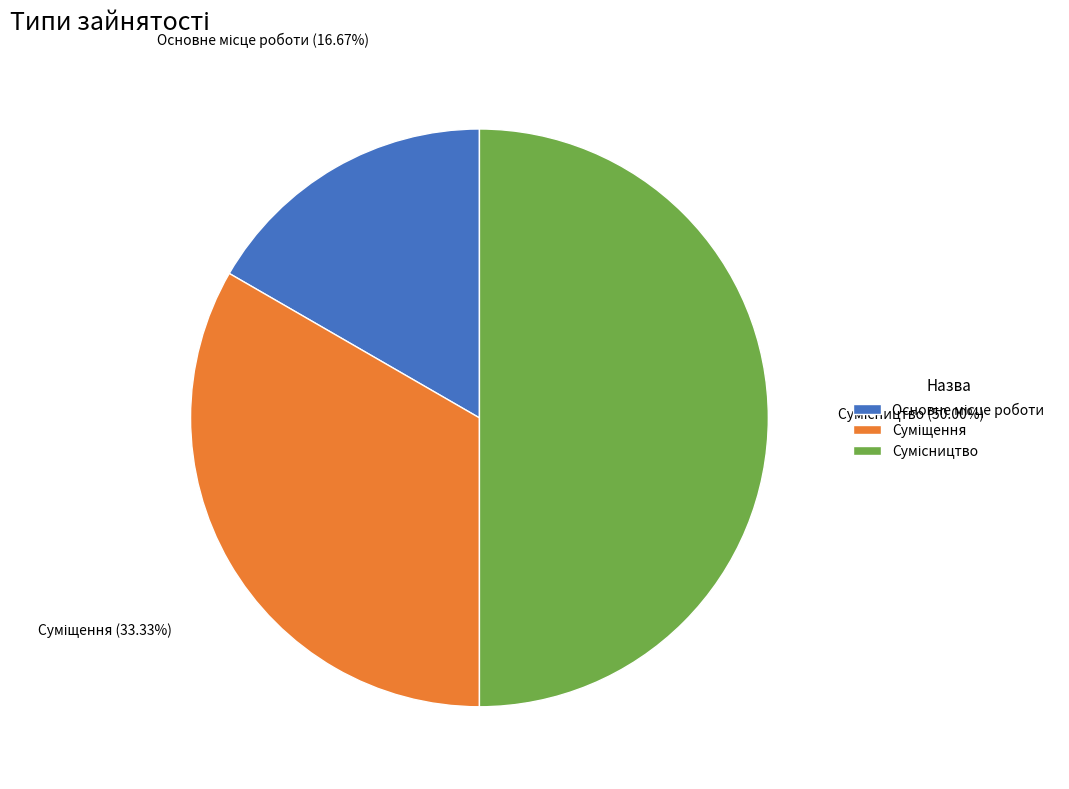

How many slices are in this pie chart?

3